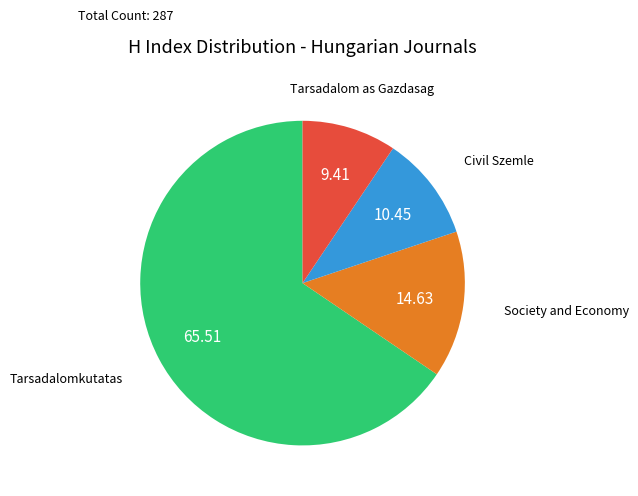

Is there any slice that represents more than half of the pie?

Yes